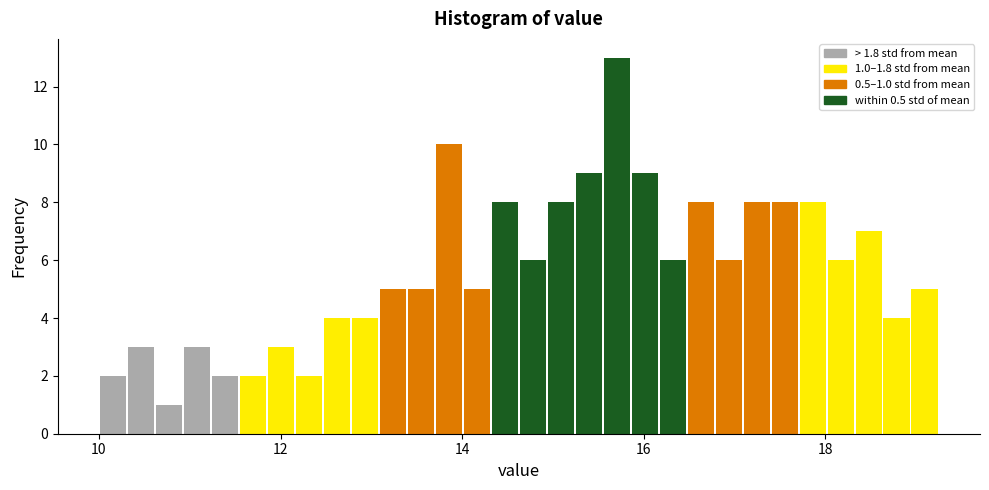

Around what value on the x-axis is the tallest bar? Give the approximate position of its centre, as read against the axis.

15.8